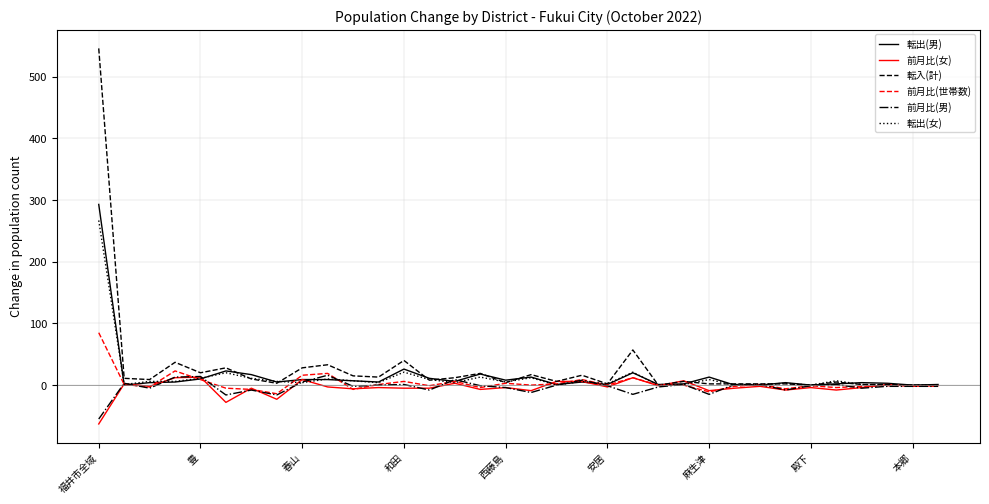

Which series has the widest spread of values?

転入(計)